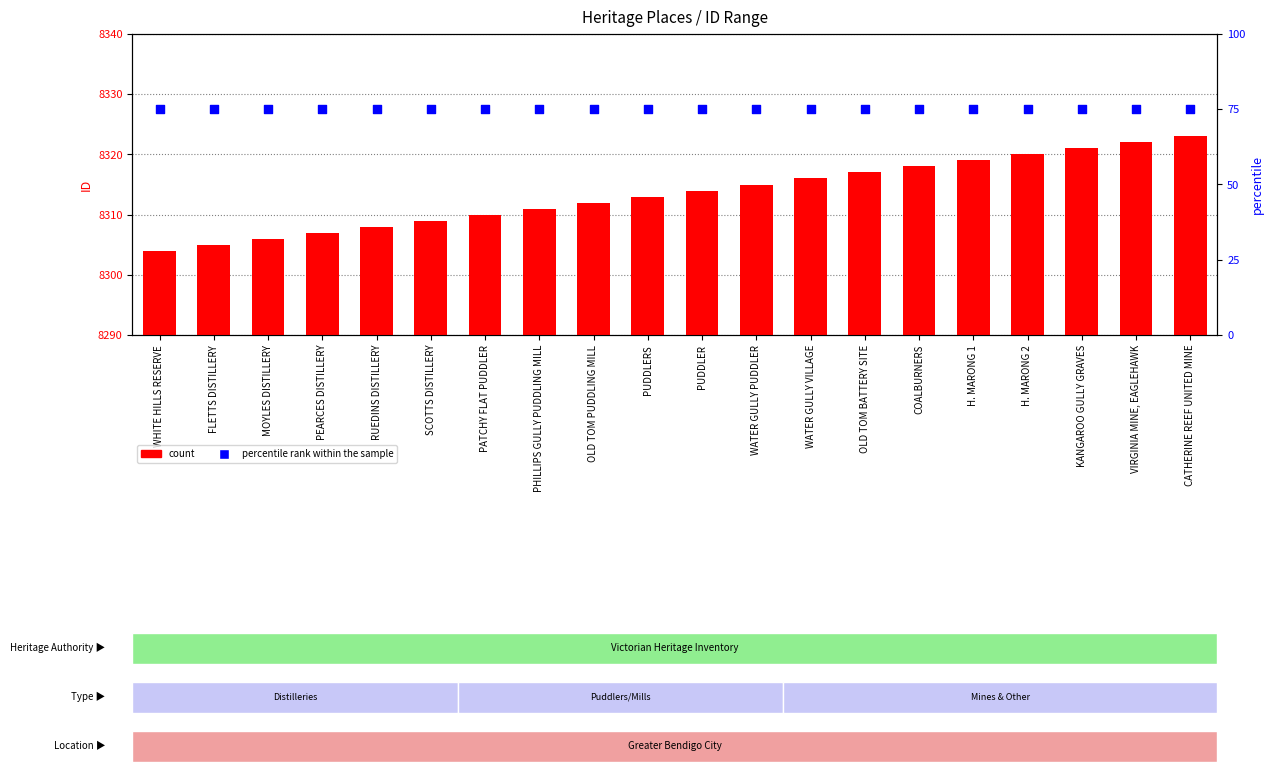

Which series reaches the maximum Y coordinate?

count